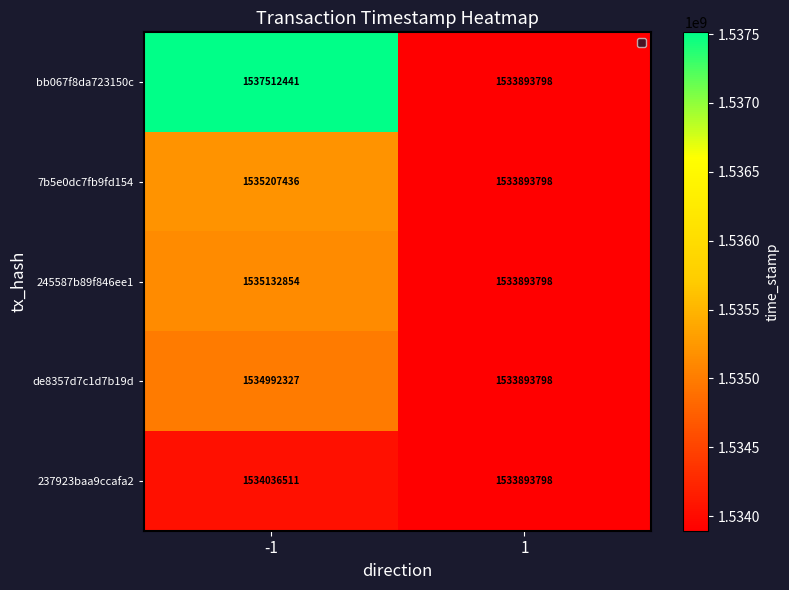

What is the approximate value of 7b5e0dc7fb9fd154 at -1?

1535207436